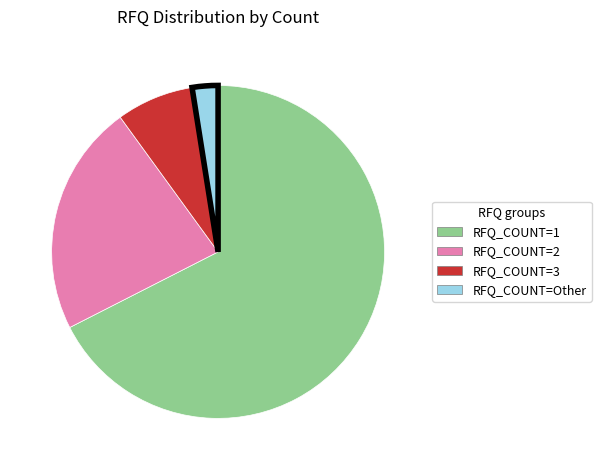

Count the number of slices in the pie.

4